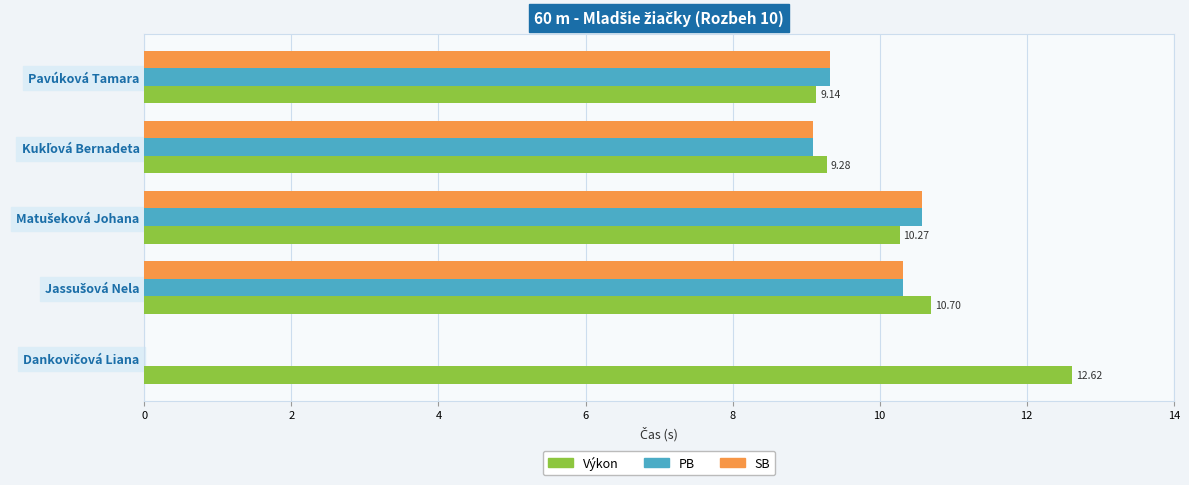

Which series has the largest total across all categories?

Výkon